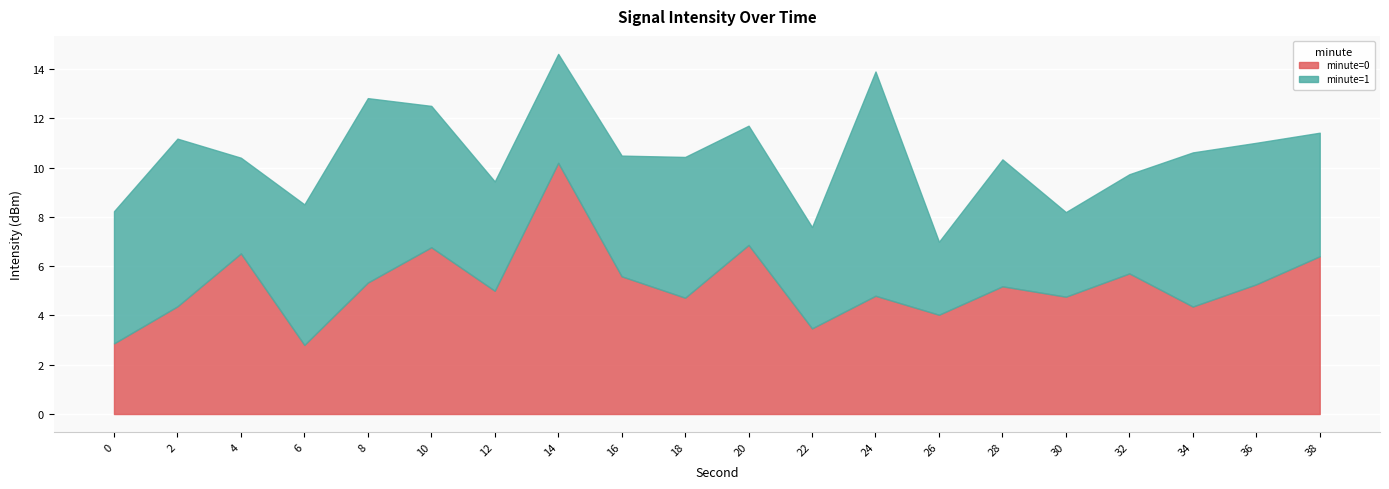

How many distinct data groups are displayed?

2